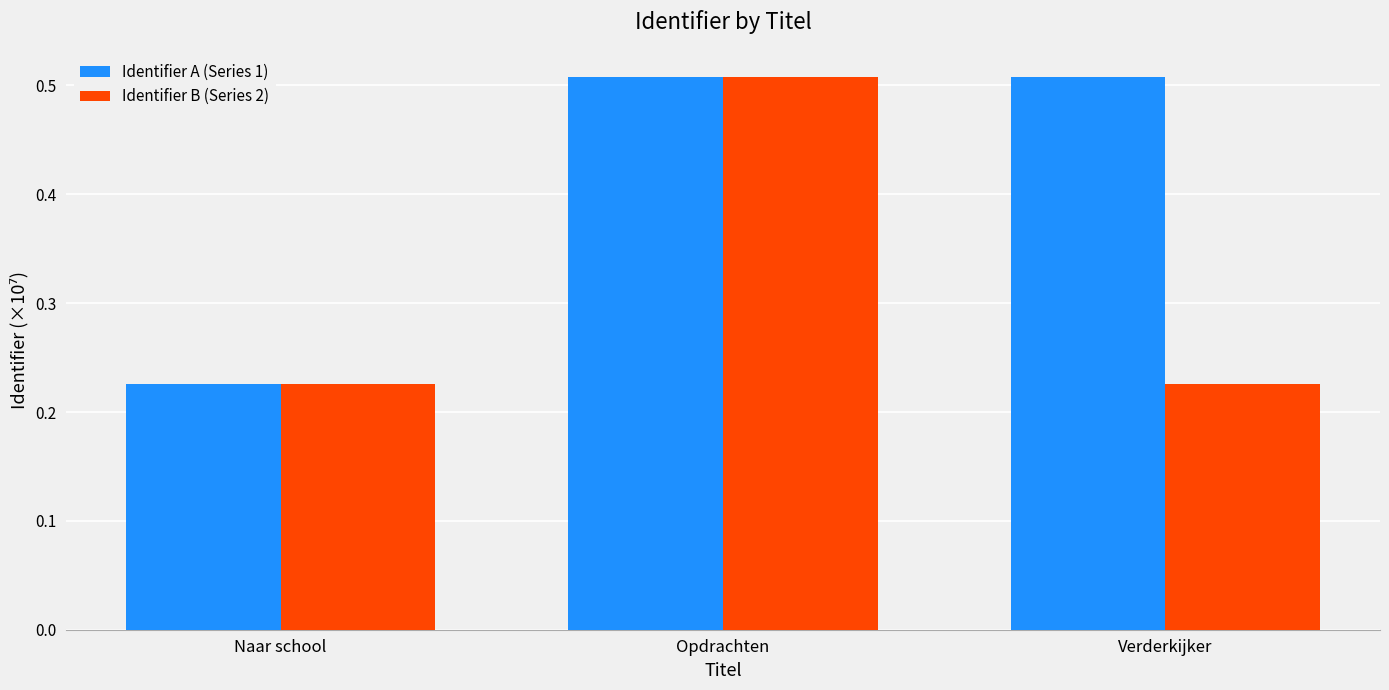

What is the sum of the Identifier A (Series 1) values at Opdrachten and Verderkijker?

1.0